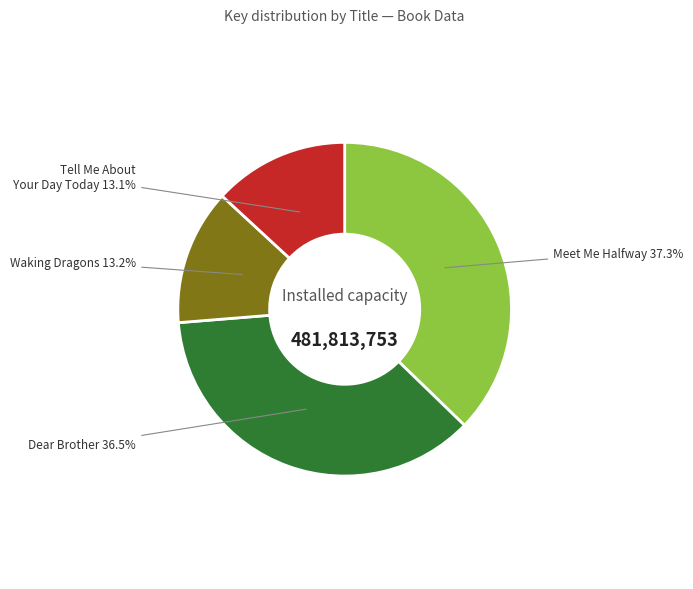

What percentage is the Tell Me About Your Day Today slice, to the nearest percent?

13%